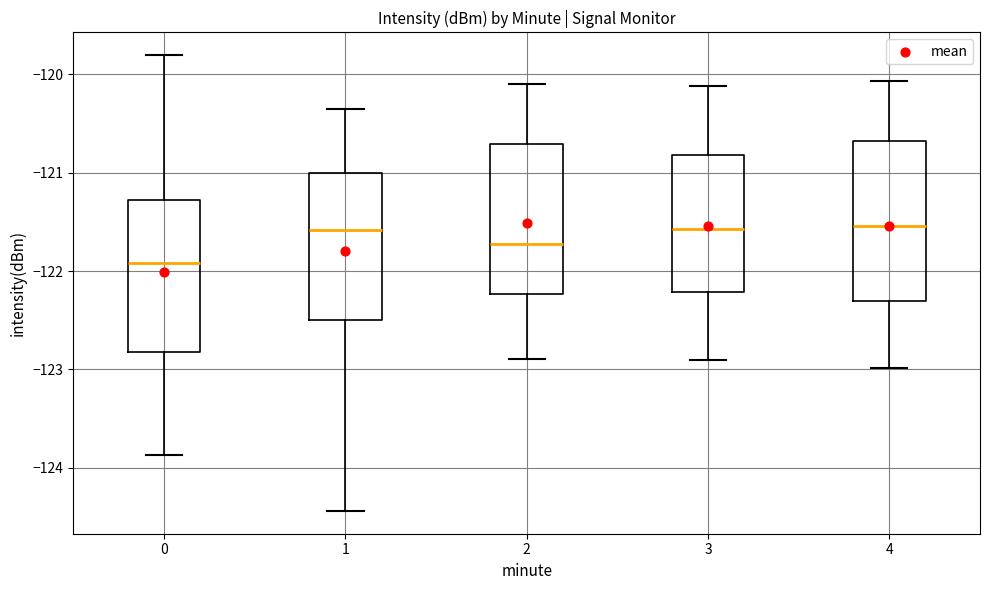

Reading left to right, read every box against the y-axis: the position of its median line, the range the box covers, and the ends of its whiskers. The values are not printed on the chart, so give them approximately, as read against the axis.

0: median -121.9, box -122.8 to -121.3, whiskers -123.9 to -119.8
1: median -121.6, box -122.5 to -121.0, whiskers -124.4 to -120.4
2: median -121.7, box -122.2 to -120.7, whiskers -122.9 to -120.1
3: median -121.6, box -122.2 to -120.8, whiskers -122.9 to -120.1
4: median -121.5, box -122.3 to -120.7, whiskers -123.0 to -120.1